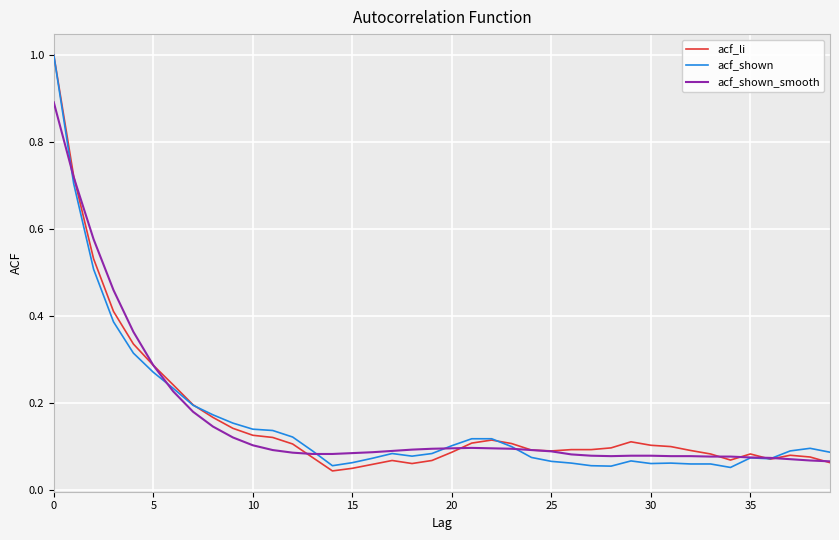

What is the greatest value displayed?

1.0